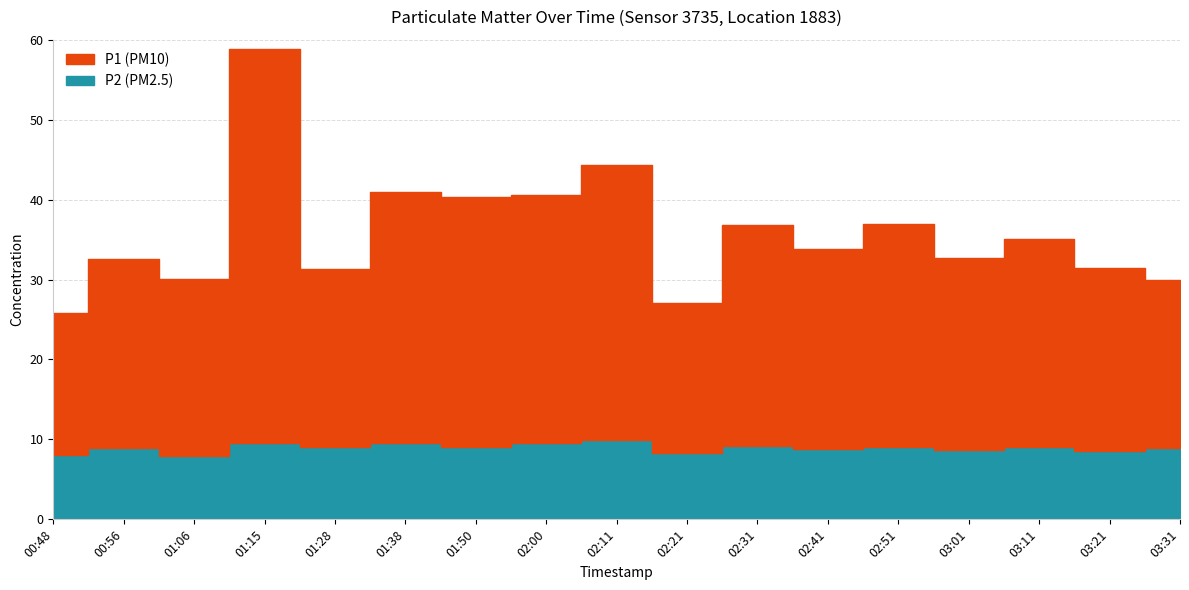

Between 01:38 and 02:31, which series saw the biggest shift?

P1